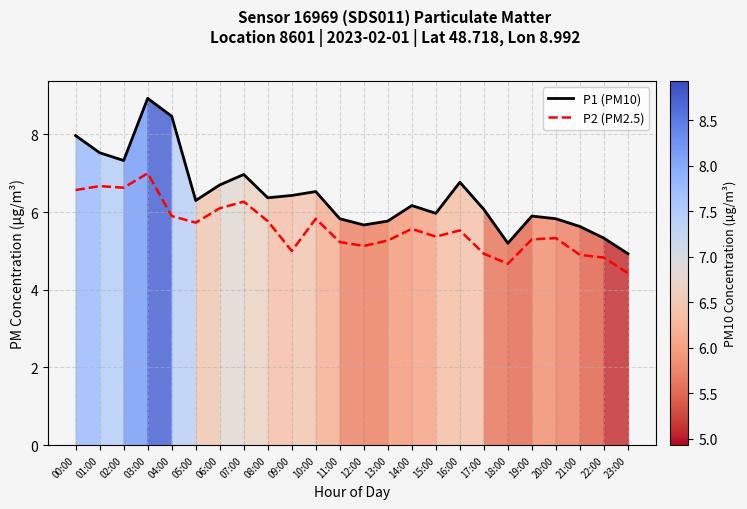

What is the difference between the P2 (PM2.5) values at 16:00 and 05:00?

0.2